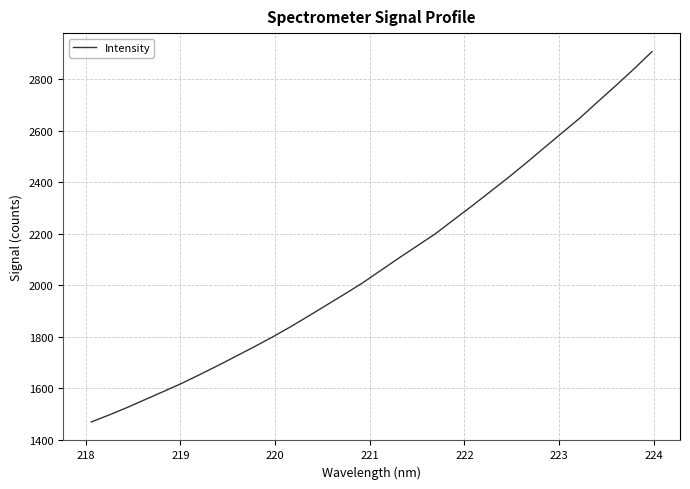

What is the value of the 17th point from the left?

2058.0